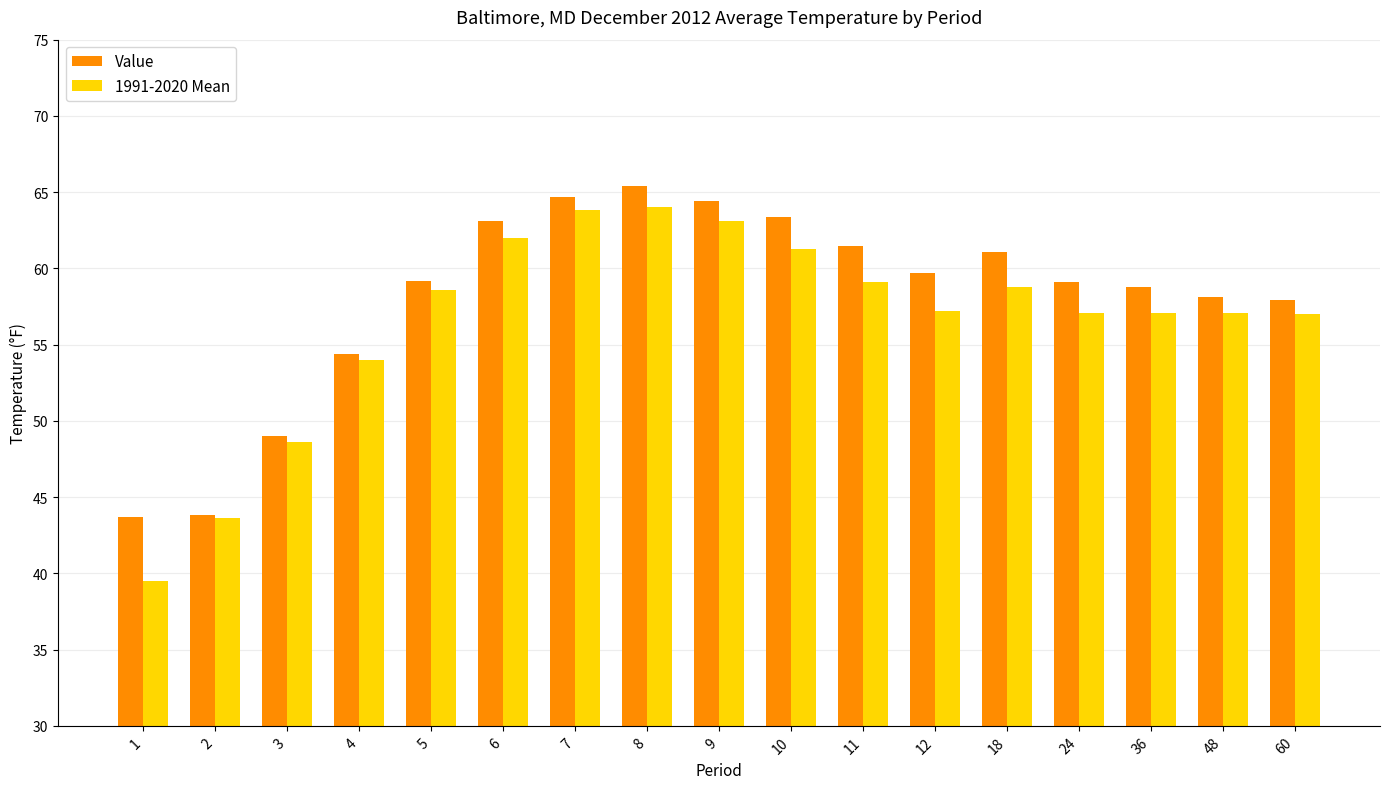

Where is Value nearest to the value 54?

4